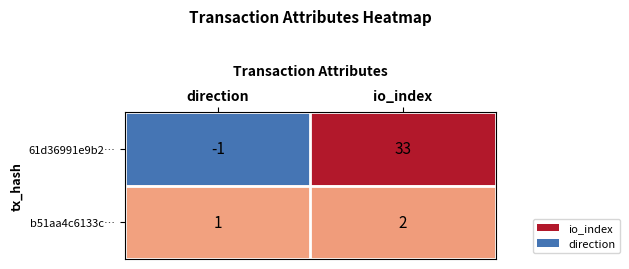

What is the total value across all series at io_index?

35